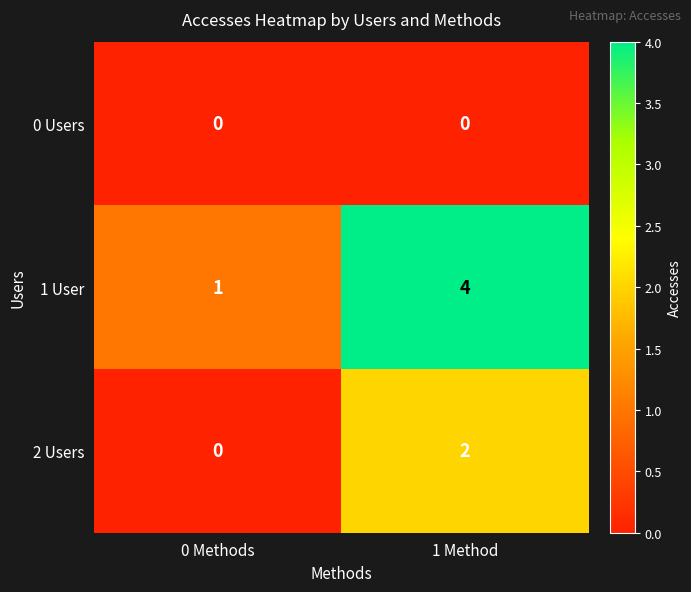

Which series has the largest range (max minus min)?

1 User